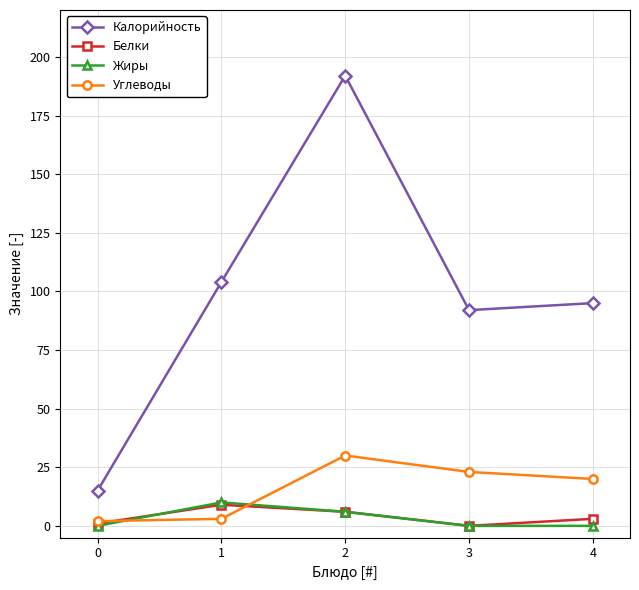

Which series has the largest total across all categories?

Калорийность